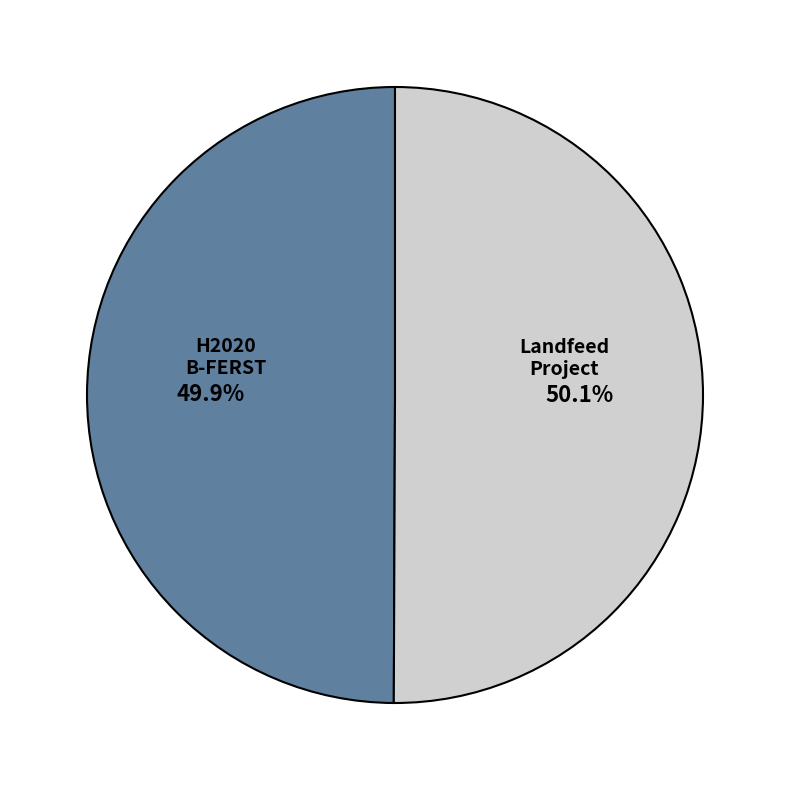

Is there any slice that represents more than half of the pie?

Yes